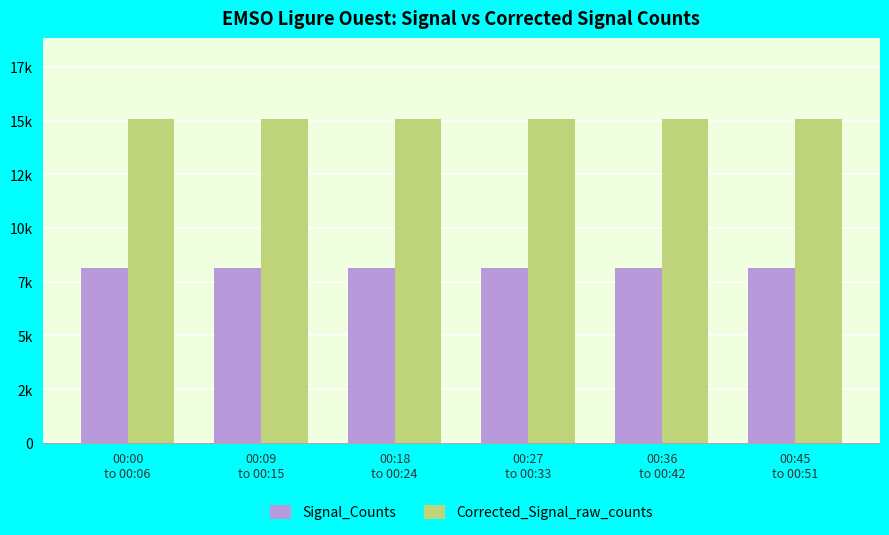

What are all the series names shown in the legend?

Signal_Counts, Corrected_Signal_raw_counts